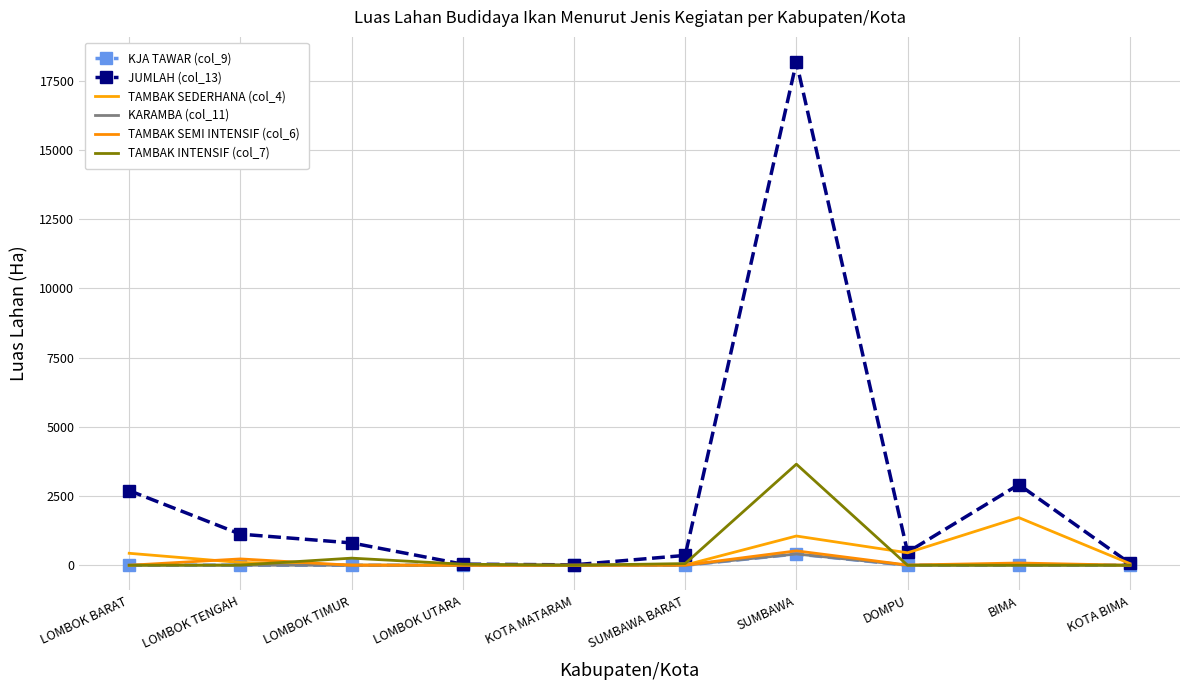

How many times do TAMBAK SEMI INTENSIF (col_6) and KJA TAWAR (col_9) cross each other?

1